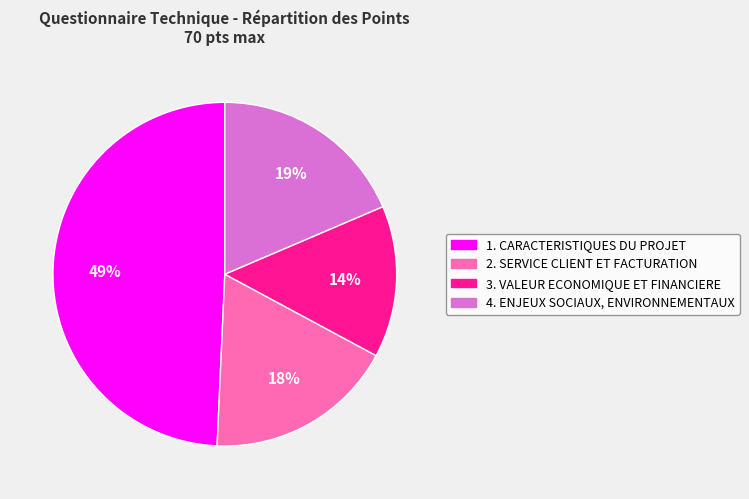

To the nearest percent, what is the difference between the largest and smallest slice percentages?

35%